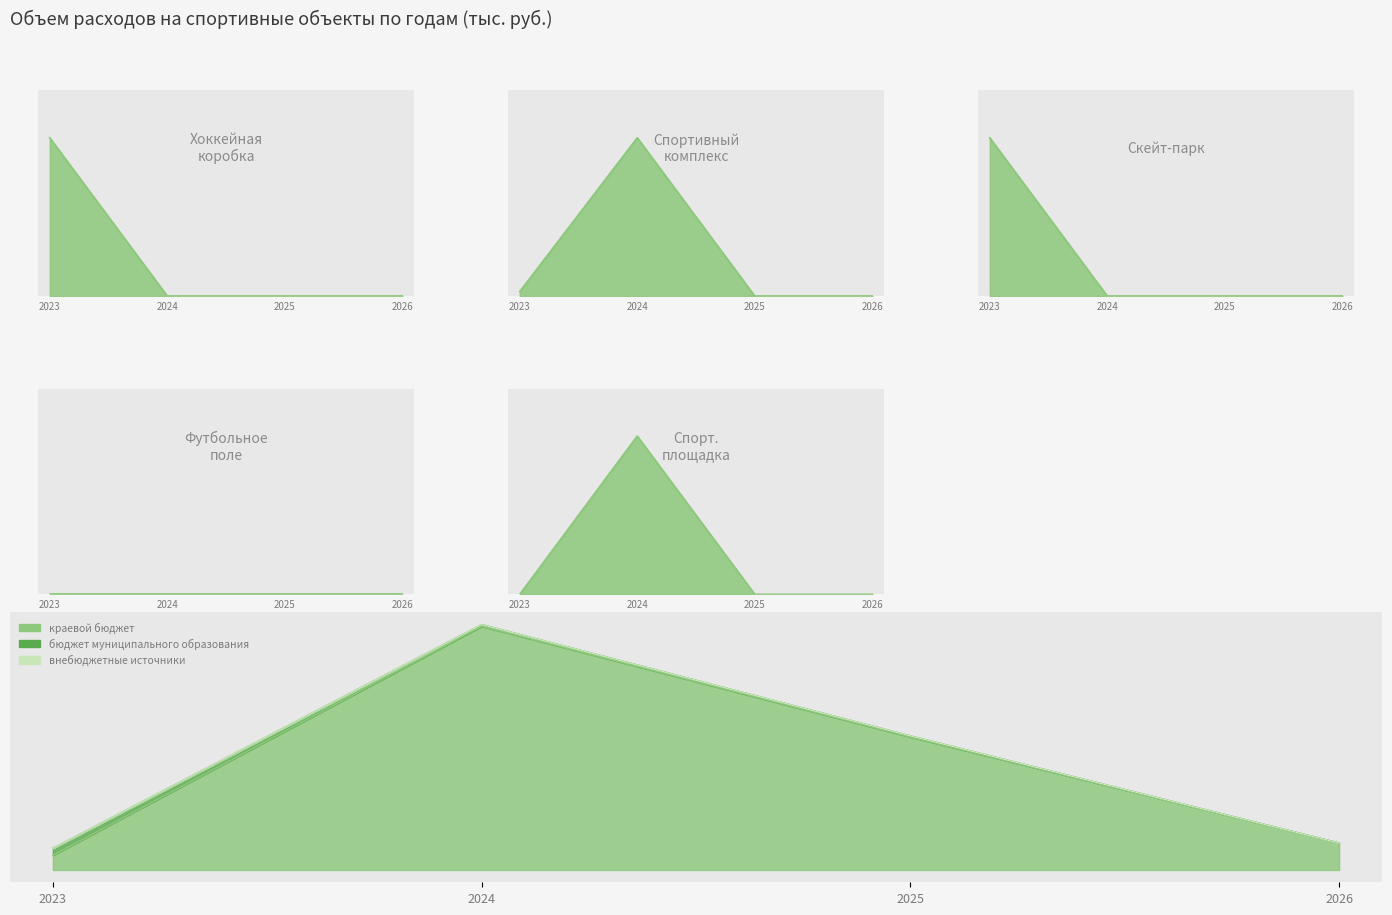

What is the value of the бюджет муниципального образования point at the 1st from the left?

5210.0